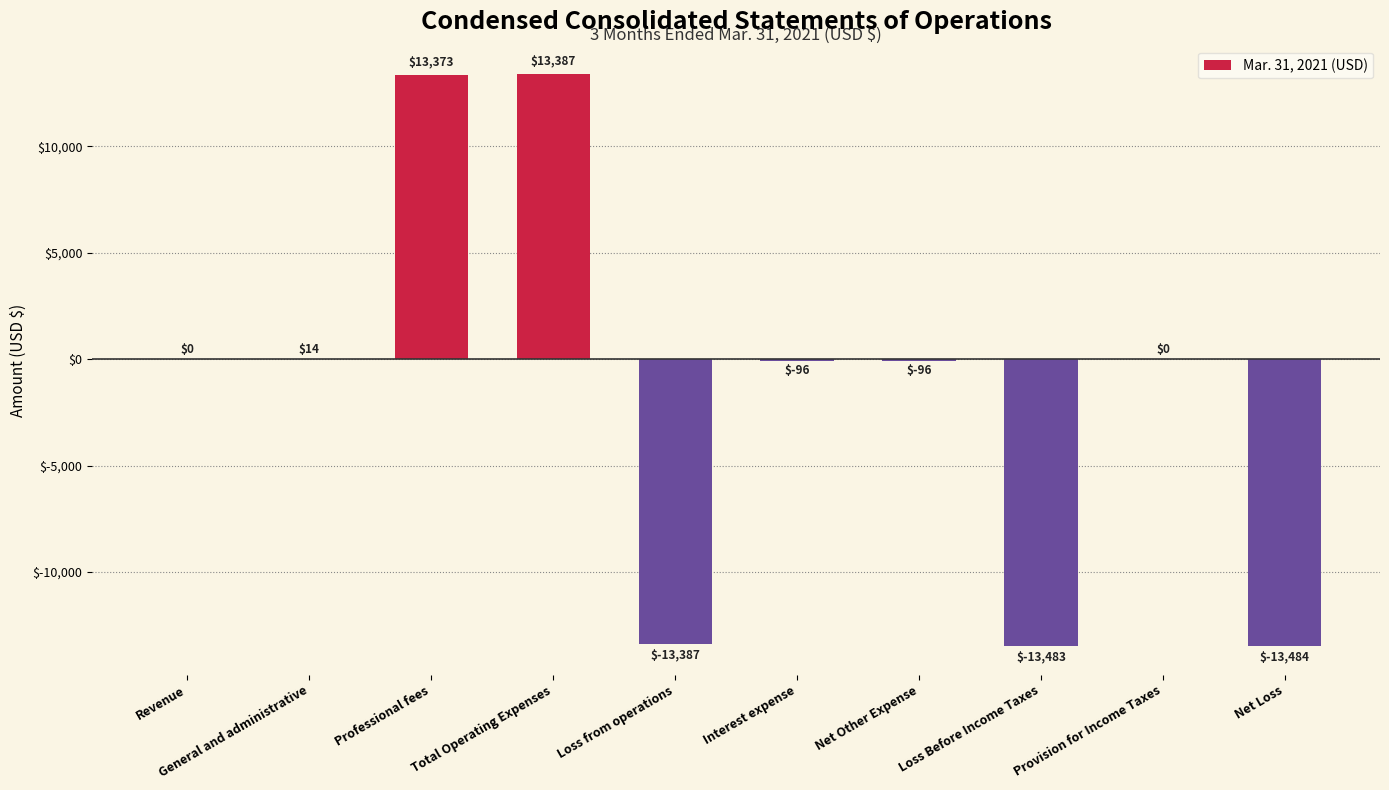

At which category does the chart reach its peak across all series?

Total Operating Expenses